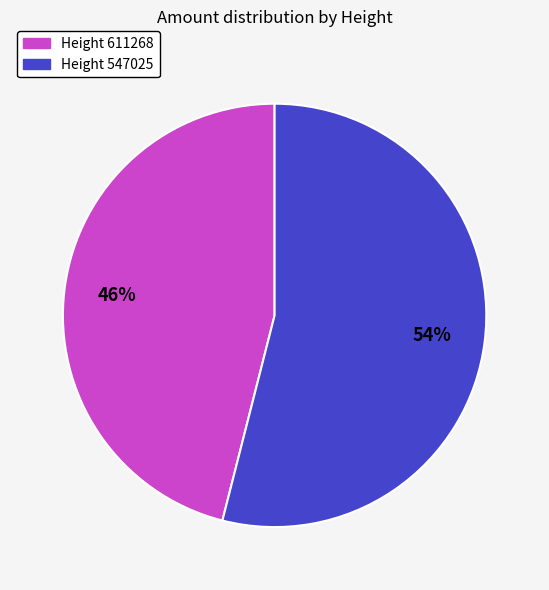

Is there any slice that represents more than half of the pie?

Yes